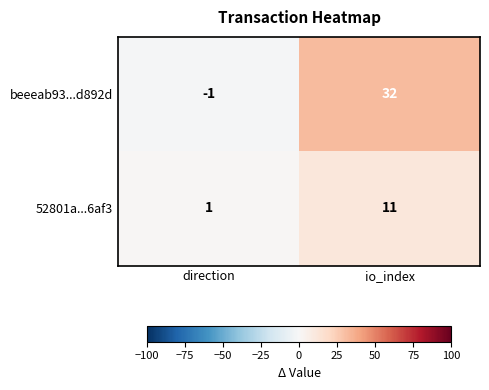

What is the maximum value shown in the chart?

32